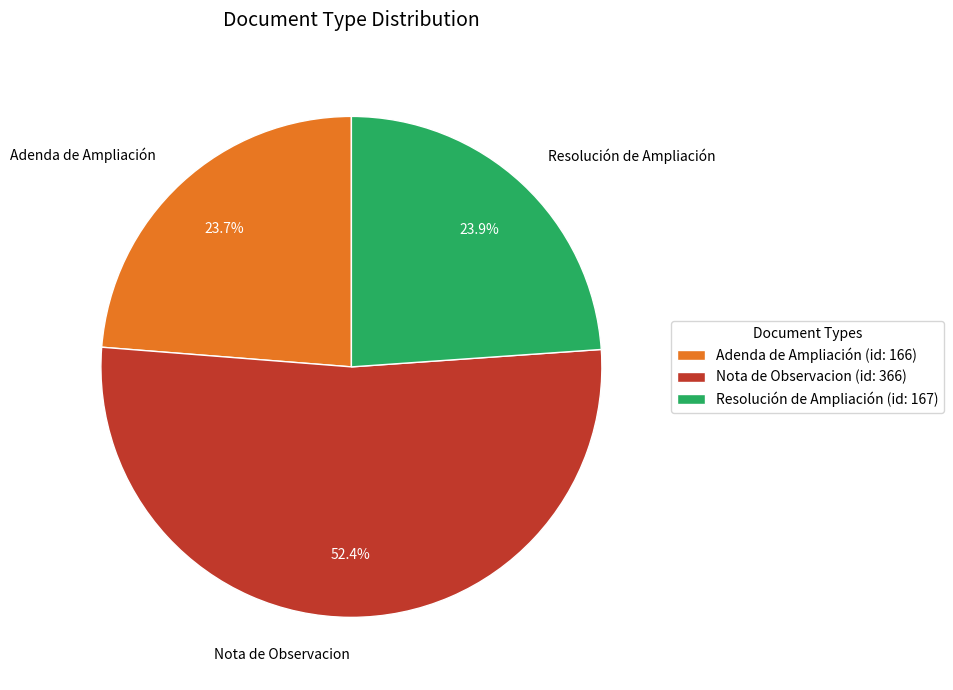

Between Nota de Observacion and Adenda de Ampliación, which is larger?

Nota de Observacion